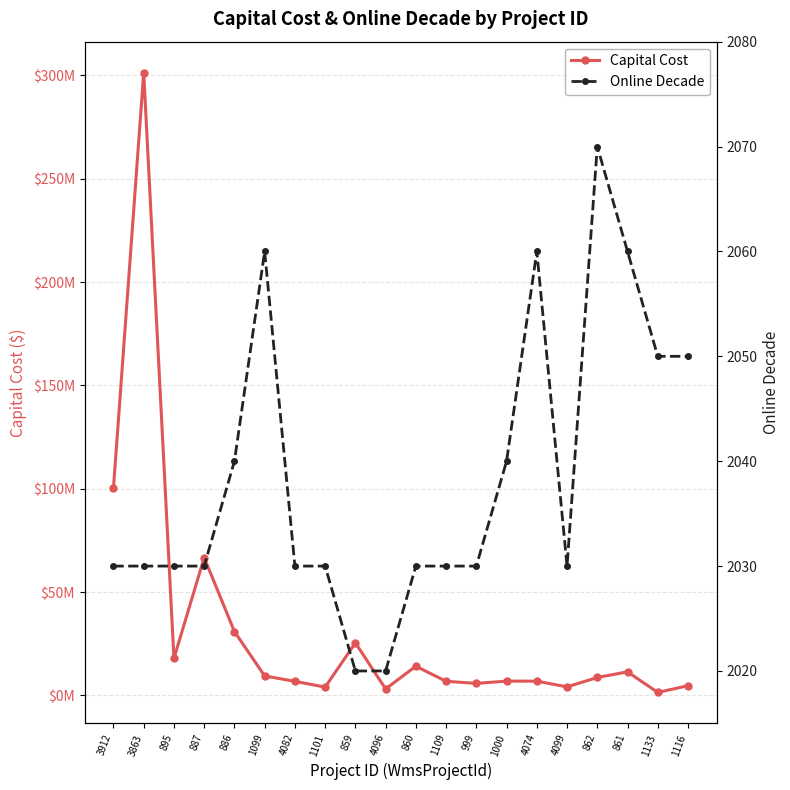

Is it true that Online Decade equals 1238 at 1116?

False